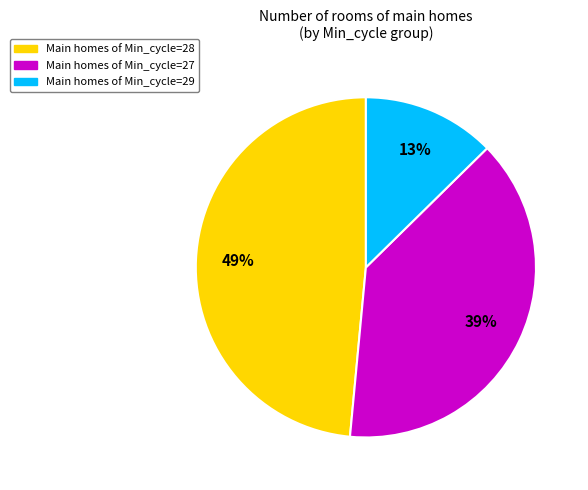

Count the number of slices in the pie.

3